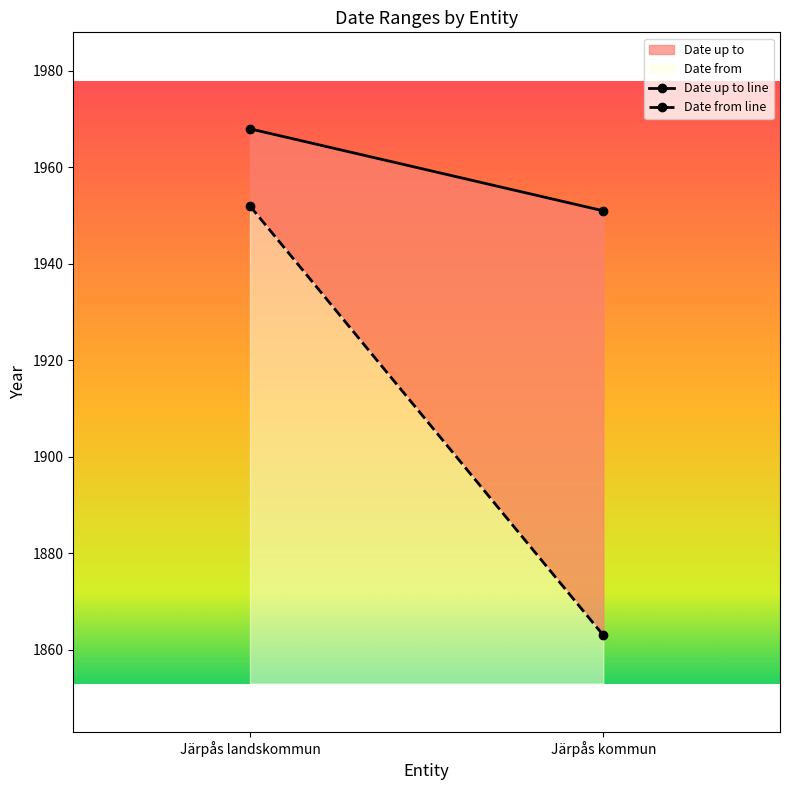

At how many categories does at least one series exceed 1951?

1